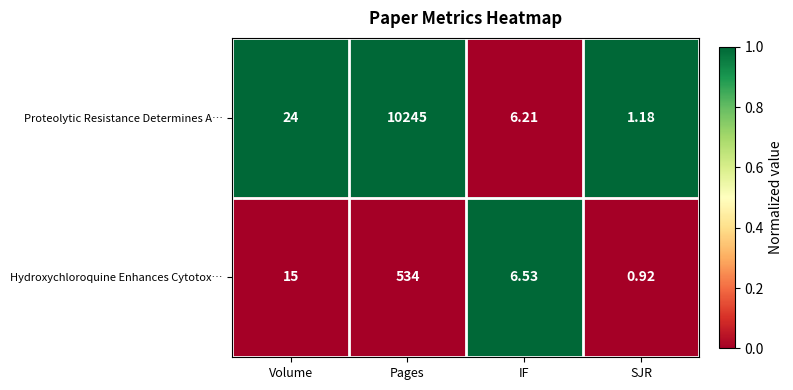

List the series in order of their peak value, highest first.

Proteolytic Resistance Determines A…, Hydroxychloroquine Enhances Cytotox…